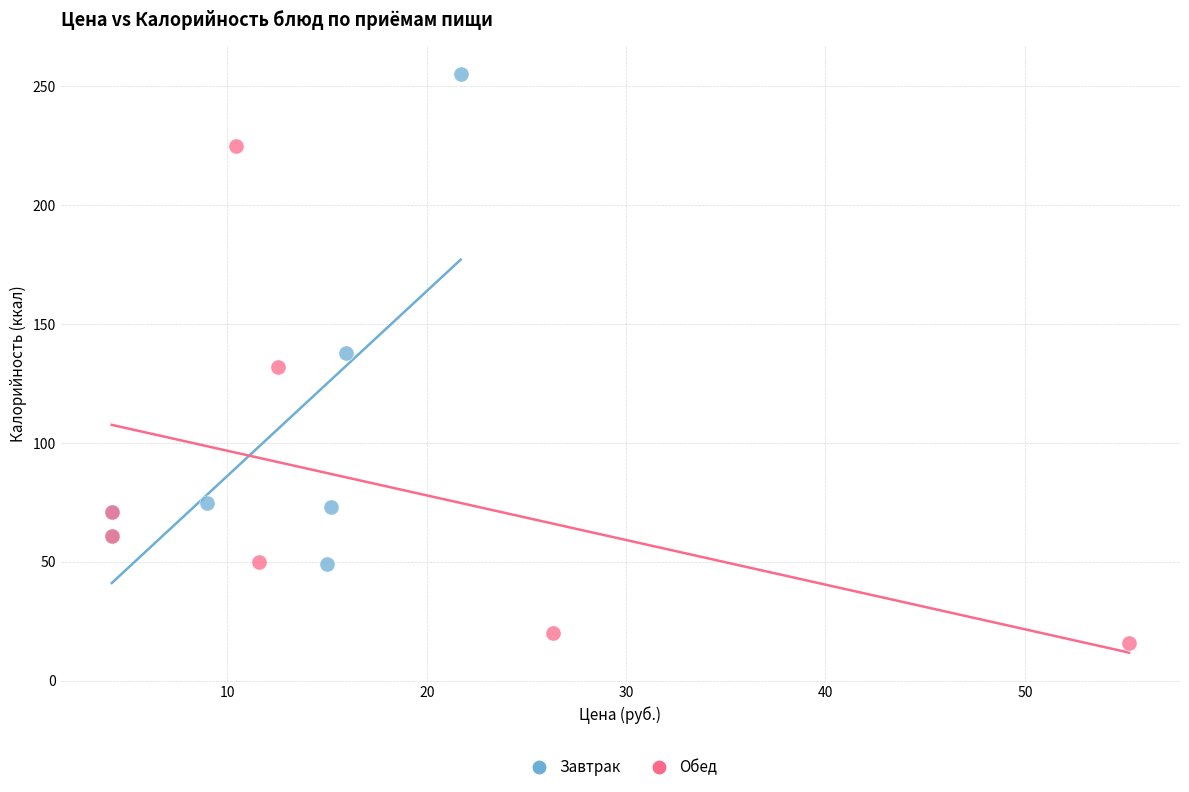

Which series contains the highest Y value?

Завтрак